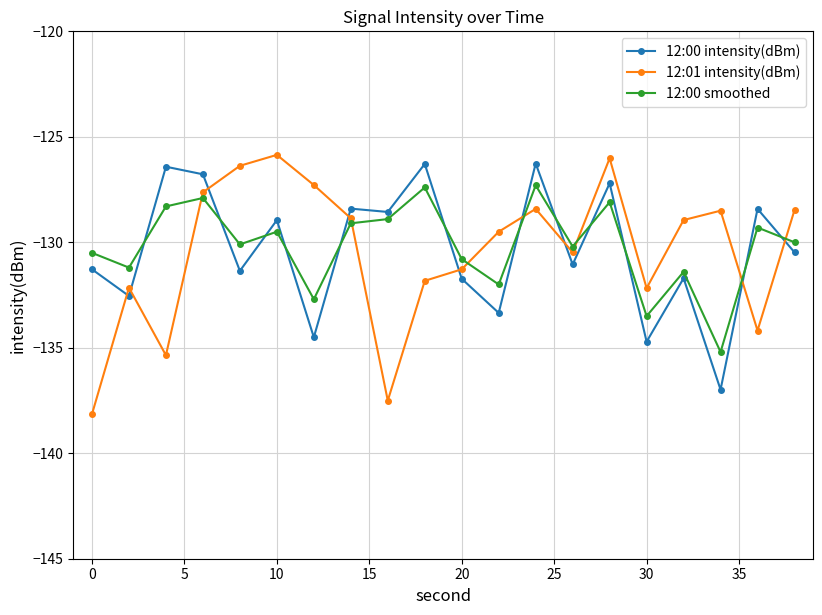

What is the minimum value shown in the chart?

-138.1